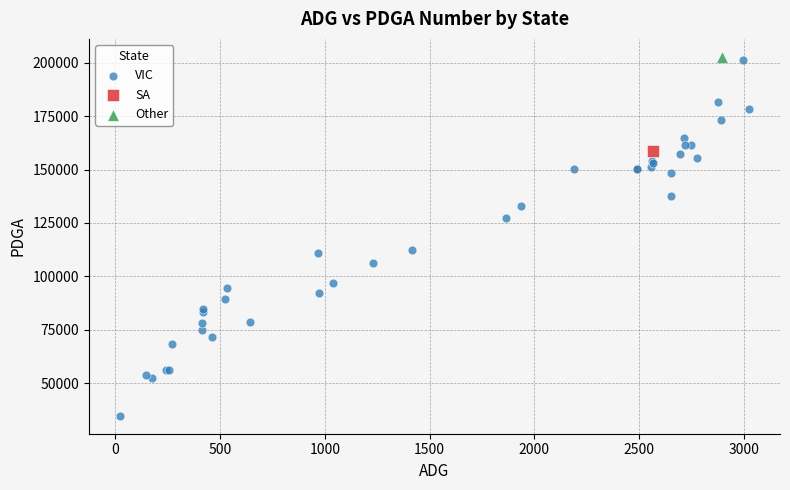

What are all the series names shown in the legend?

VIC, SA, Other